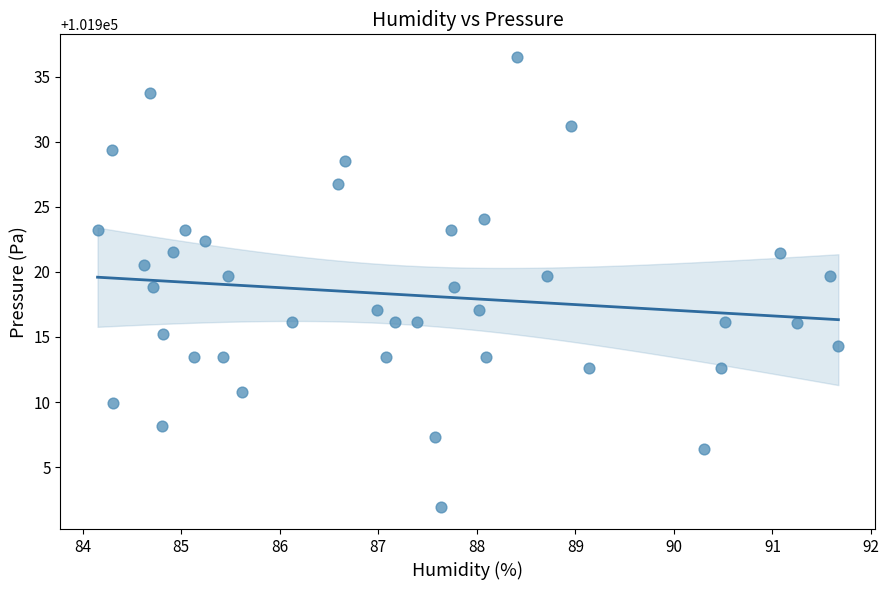

What is the range of X values (max minus min)?

7.5